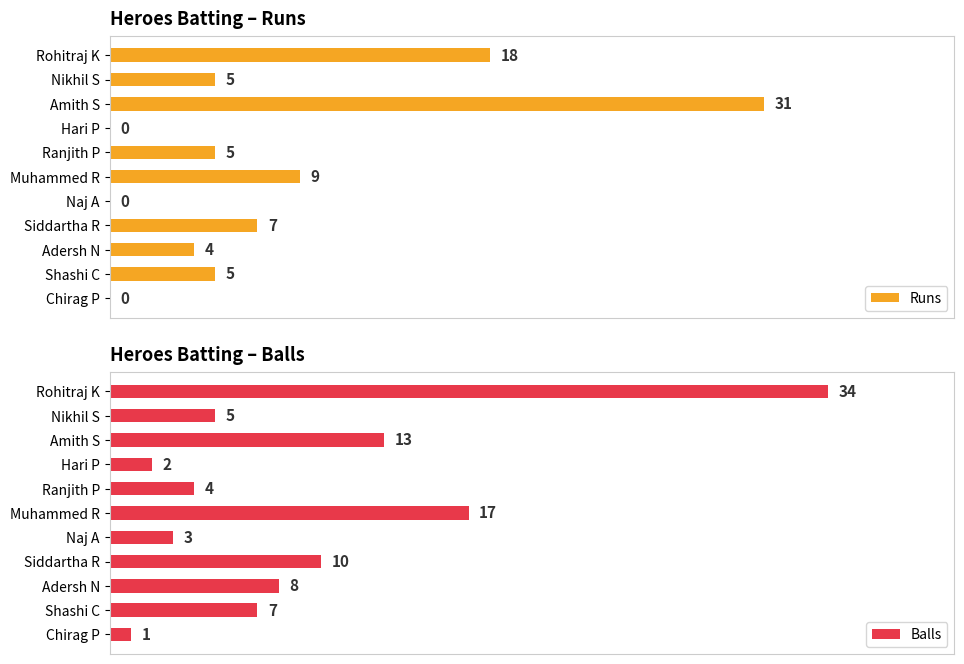

Rank the categories by Balls value from lowest to highest.

Chirag P, Hari P, Naj A, Ranjith P, Nikhil S, Shashi C, Adersh N, Siddartha R, Amith S, Muhammed R, Rohitraj K